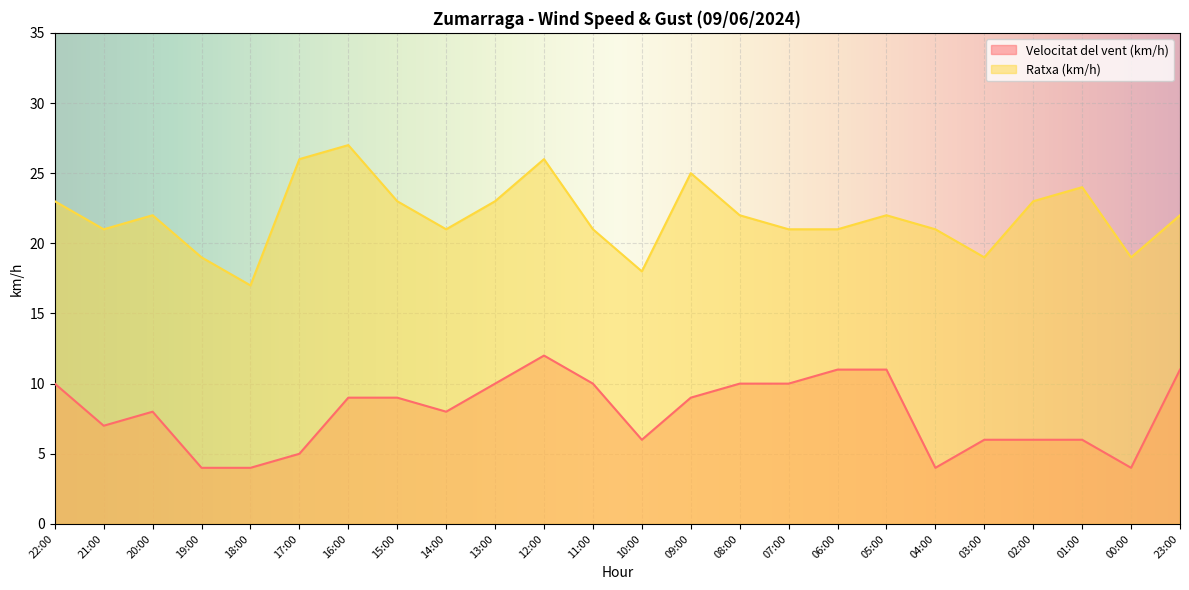

Reading left to right, transcribe all the data shown in this chart.

Velocitat del vent (km/h): 22:00=10	21:00=7	20:00=8	19:00=4	18:00=4	17:00=5	16:00=9	15:00=9	14:00=8	13:00=10	12:00=12	11:00=10	10:00=6	09:00=9	08:00=10	07:00=10	06:00=11	05:00=11	04:00=4	03:00=6	02:00=6	01:00=6	00:00=4	23:00=11
Ratxa (km/h): 22:00=23	21:00=21	20:00=22	19:00=19	18:00=17	17:00=26	16:00=27	15:00=23	14:00=21	13:00=23	12:00=26	11:00=21	10:00=18	09:00=25	08:00=22	07:00=21	06:00=21	05:00=22	04:00=21	03:00=19	02:00=23	01:00=24	00:00=19	23:00=22